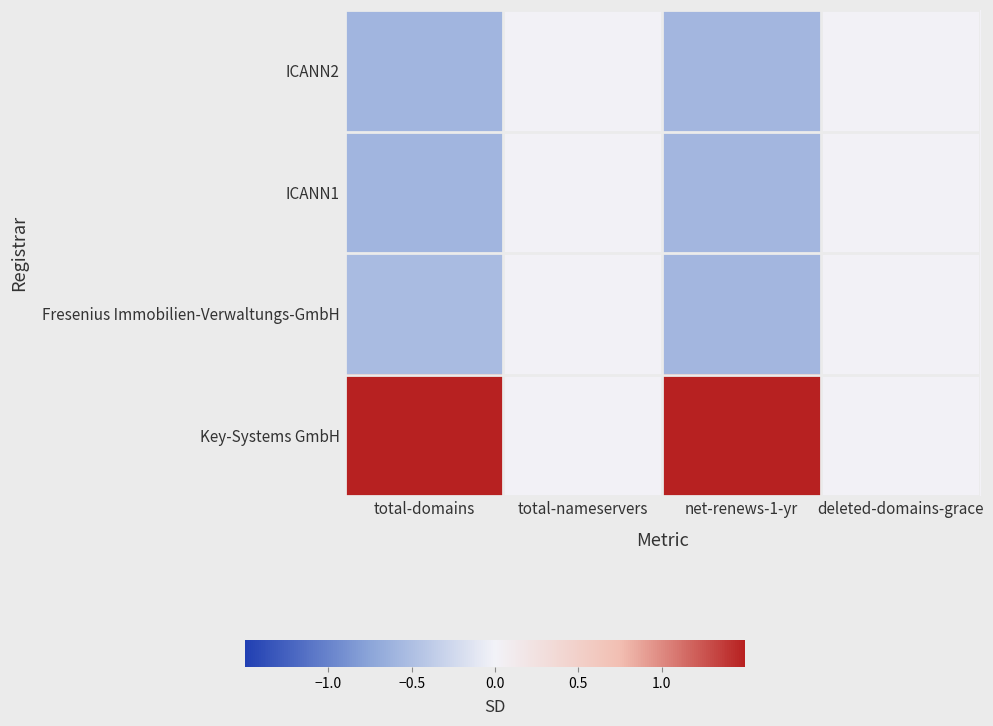

Which series has the largest range (max minus min)?

Key-Systems GmbH